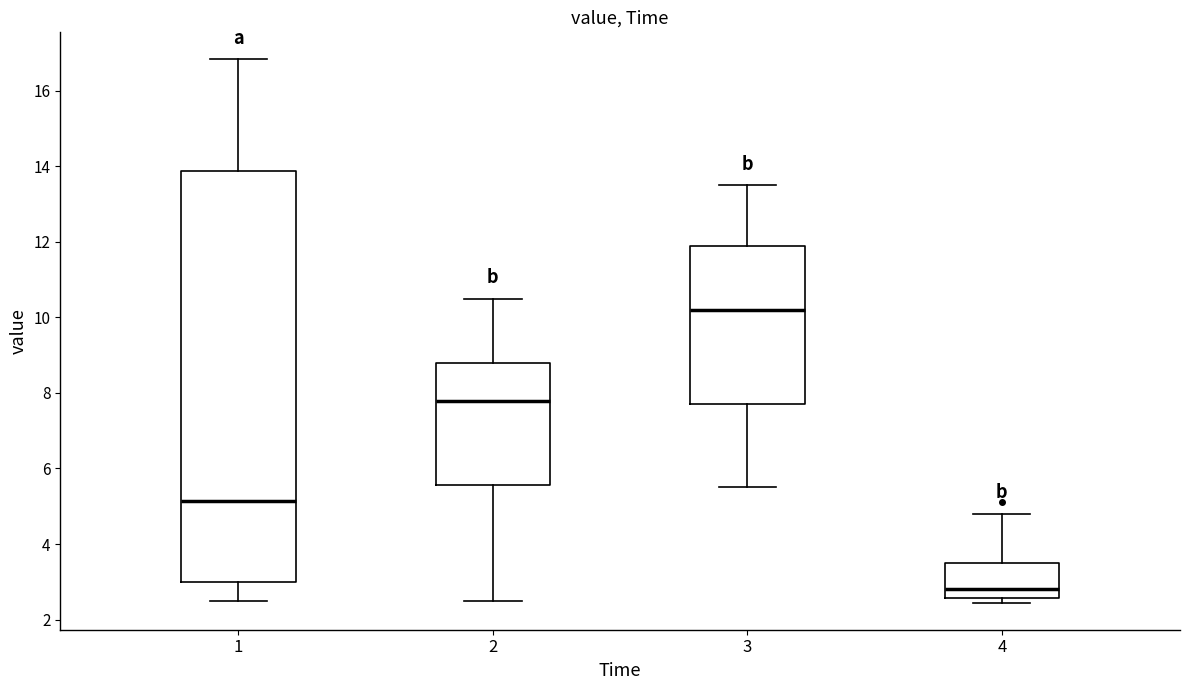

Reading left to right, read every box against the y-axis: the position of its median line, the range the box covers, and the ends of its whiskers. The values are not printed on the chart, so give them approximately, as read against the axis.

1: median 5.2, box 3.0 to 13.8, whiskers 2.6 to 16.8
2: median 7.8, box 5.6 to 8.8, whiskers 2.6 to 10.6
3: median 10.2, box 7.8 to 12.0, whiskers 5.6 to 13.6
4: median 2.8, box 2.6 to 3.6, whiskers 2.4 to 4.8